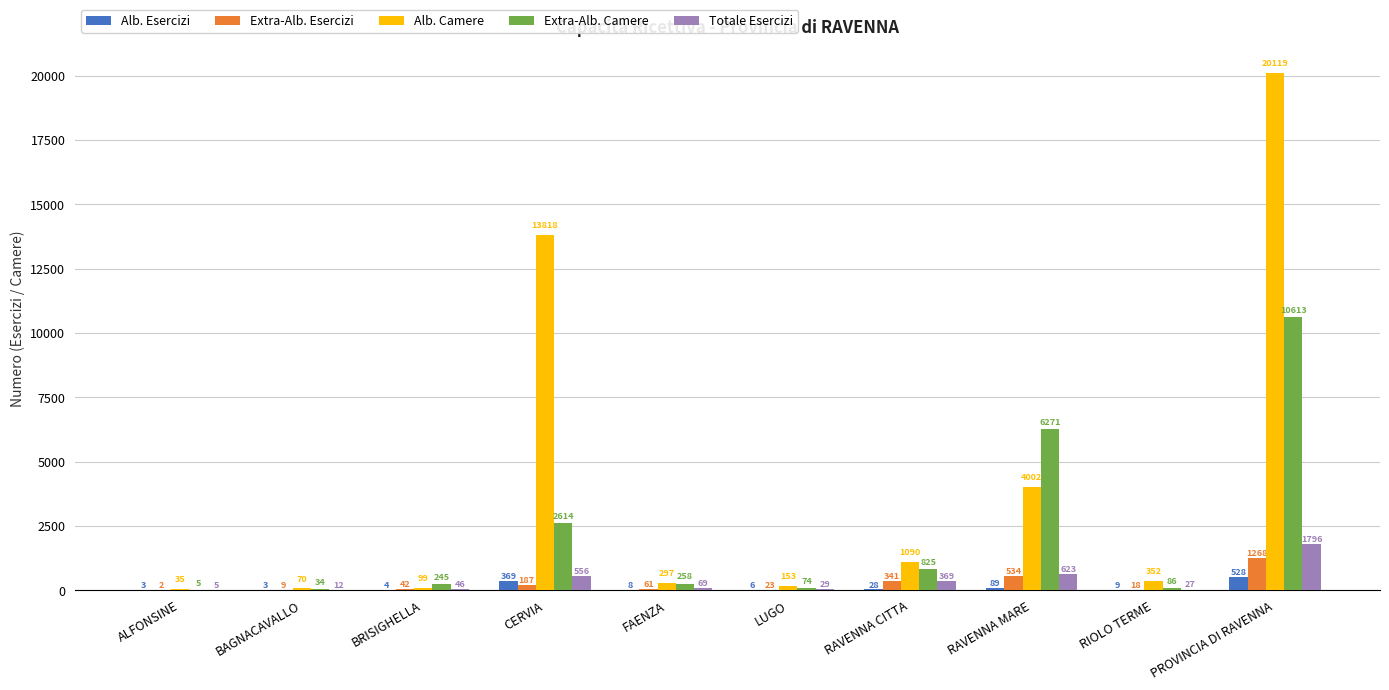

At which category is the sum across all series the highest?

PROVINCIA DI RAVENNA